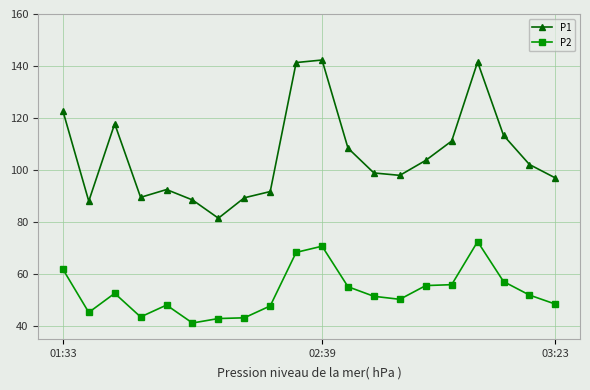

How many data points in P1 are less than 102?

10